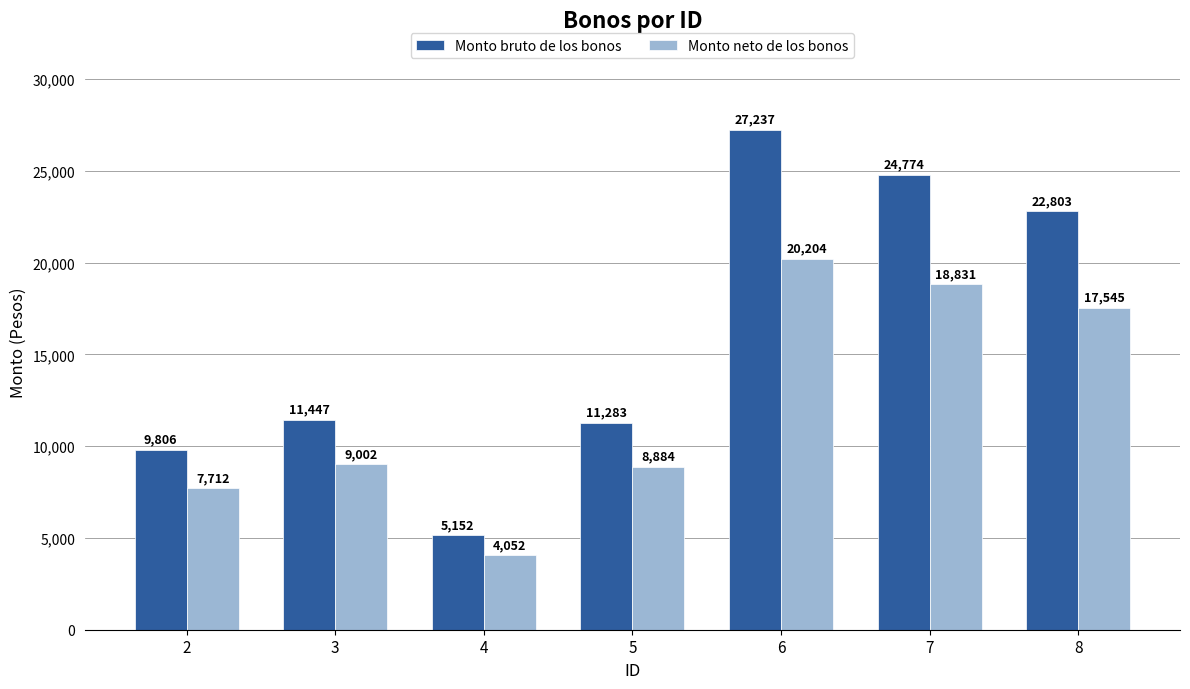

What is the difference between the highest and lowest values at 7?

5943